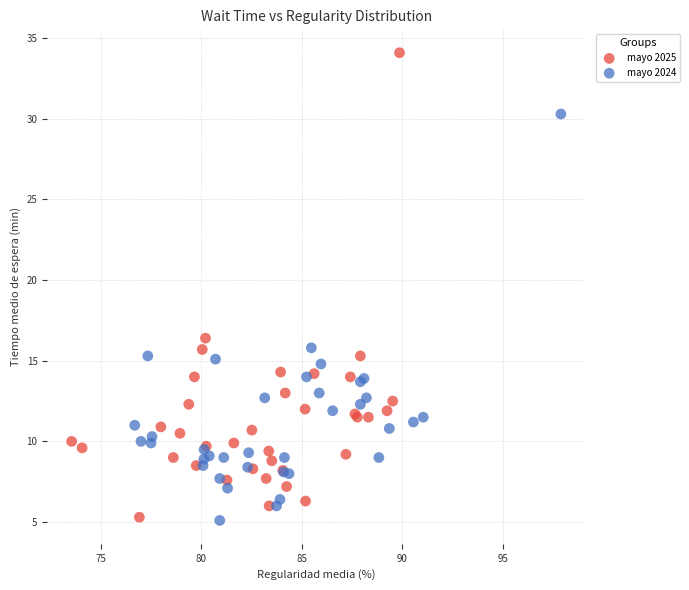

Which series has the largest Y range (max minus min)?

mayo 2025